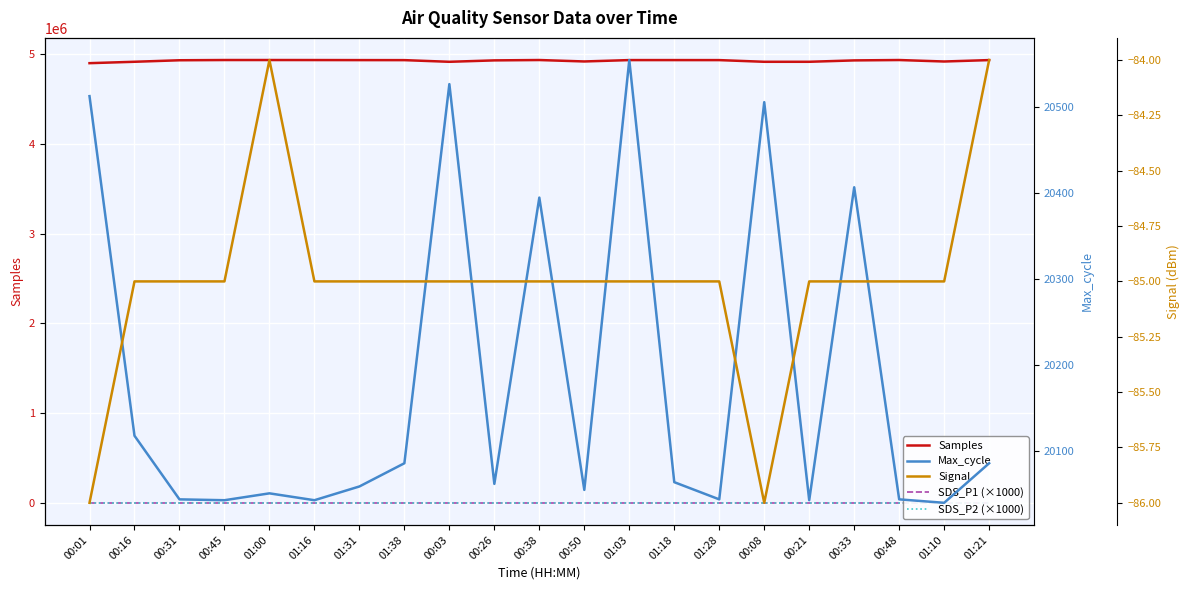

Which label corresponds to the largest value in the chart?

01:00